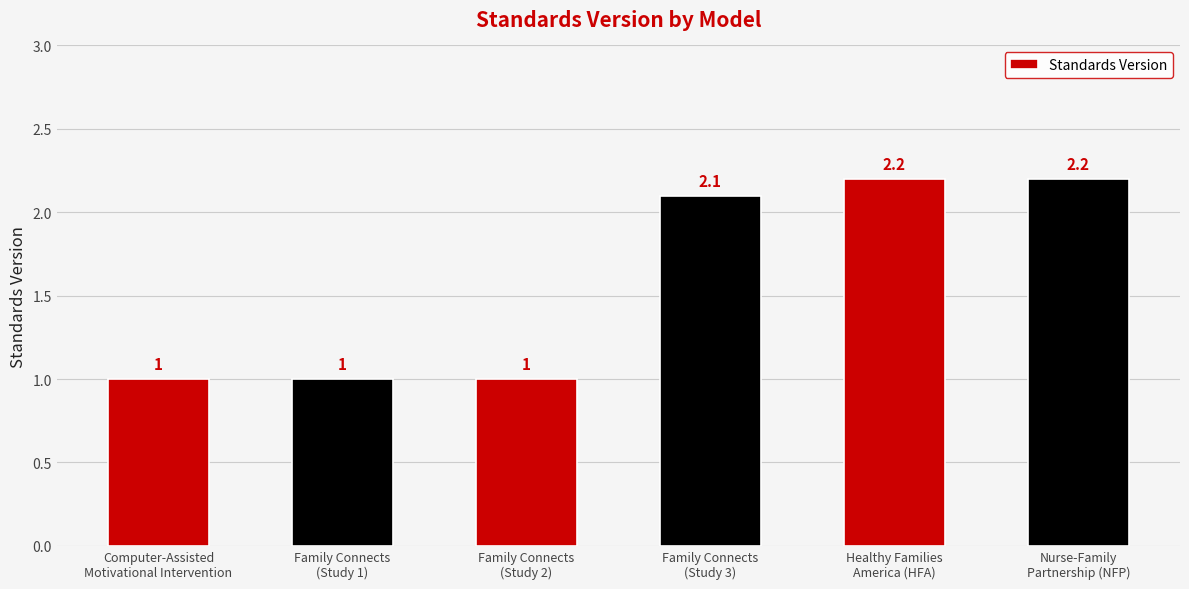

Does the chart contain stacked bars?

No